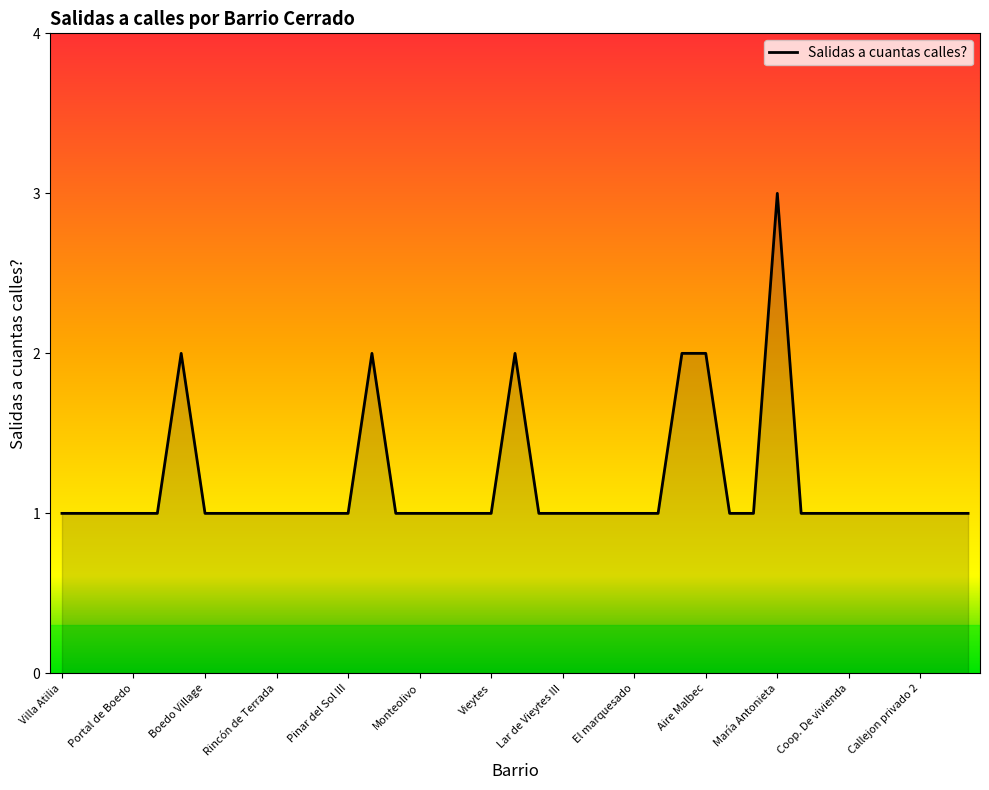

What is the maximum value shown in the chart?

3